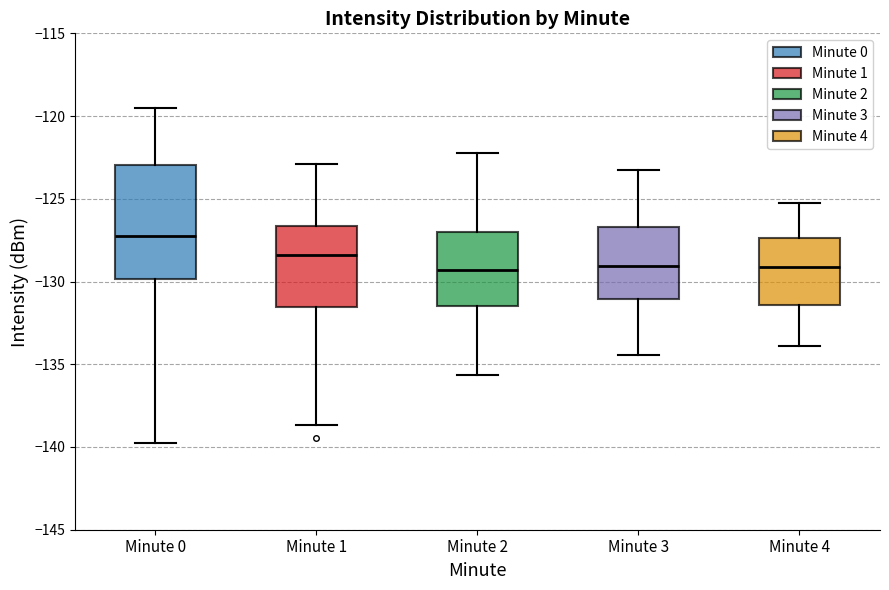

Where does the upper whisker of the box for Minute 2 end on the y-axis? The values are not printed on the chart, so give them approximately, as read against the axis.

-122.0